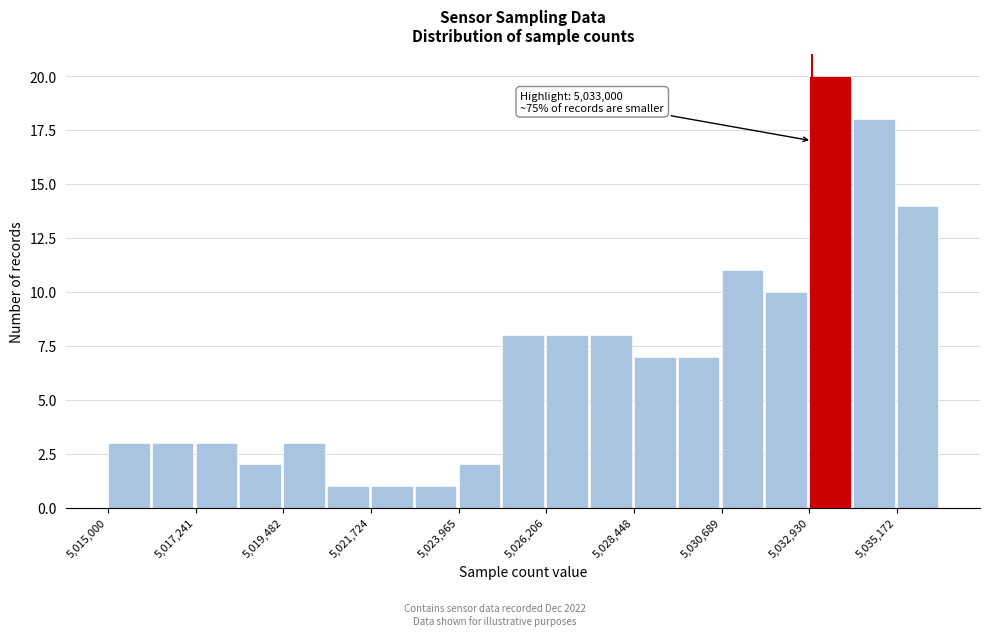

Read against the x-axis, roughly where is the centre of the tallest bar?

5033500